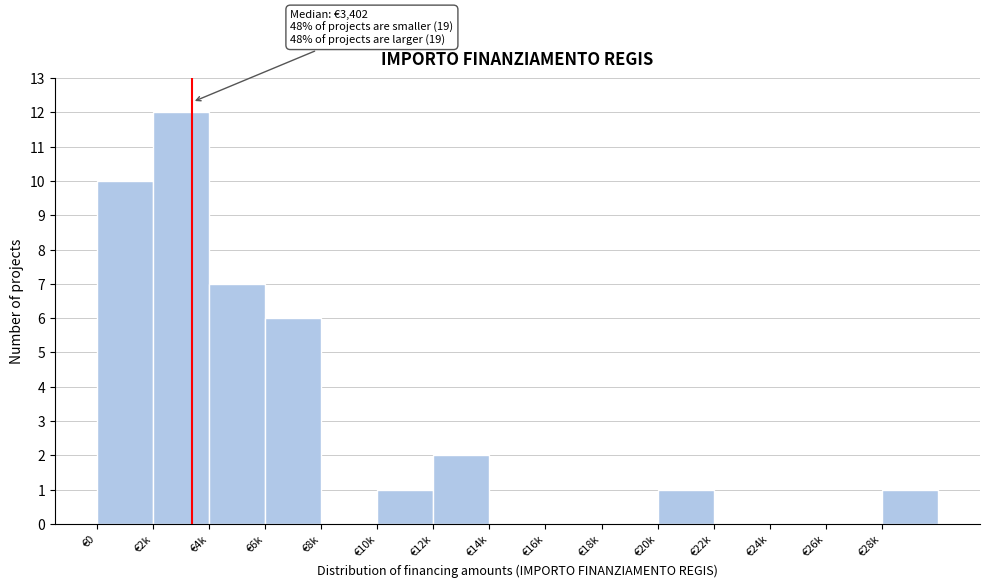

Reading right to left, transcribe all the data shown in this chart.

€28k=1	€26k=0	€24k=0	€22k=0	€20k=1	€18k=0	€16k=0	€14k=0	€12k=2	€10k=1	€8k=0	€6k=6	€4k=7	€2k=12	€0=10